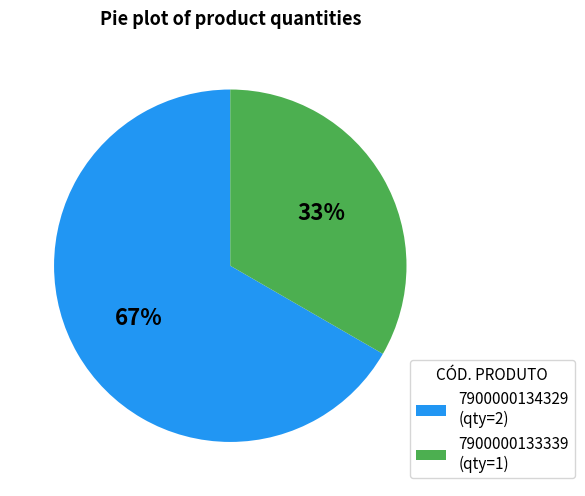

Count the number of slices in the pie.

2